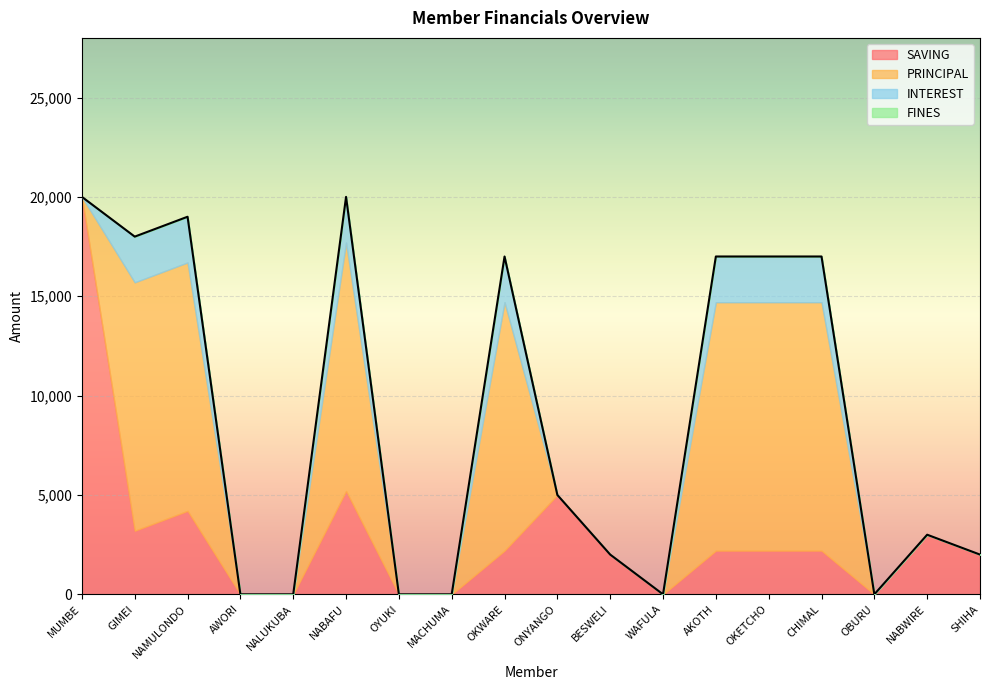

How many categories are shown in the chart?

18